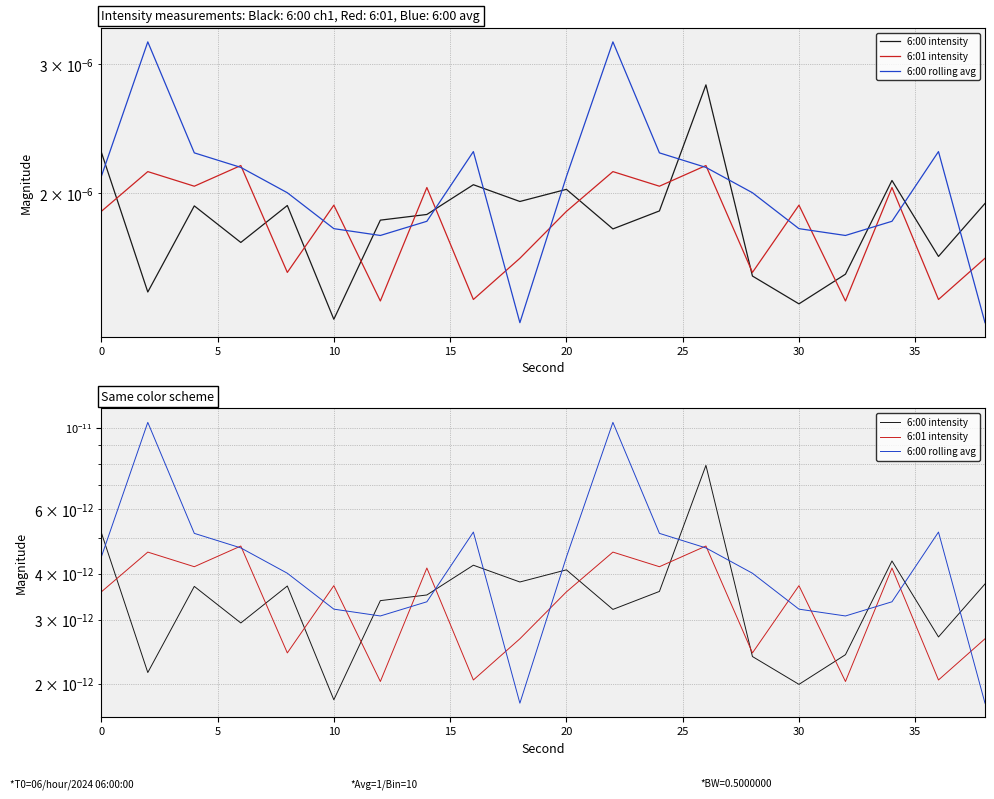

Count the 6:00 rolling avg values in the range 0 to 1.

20